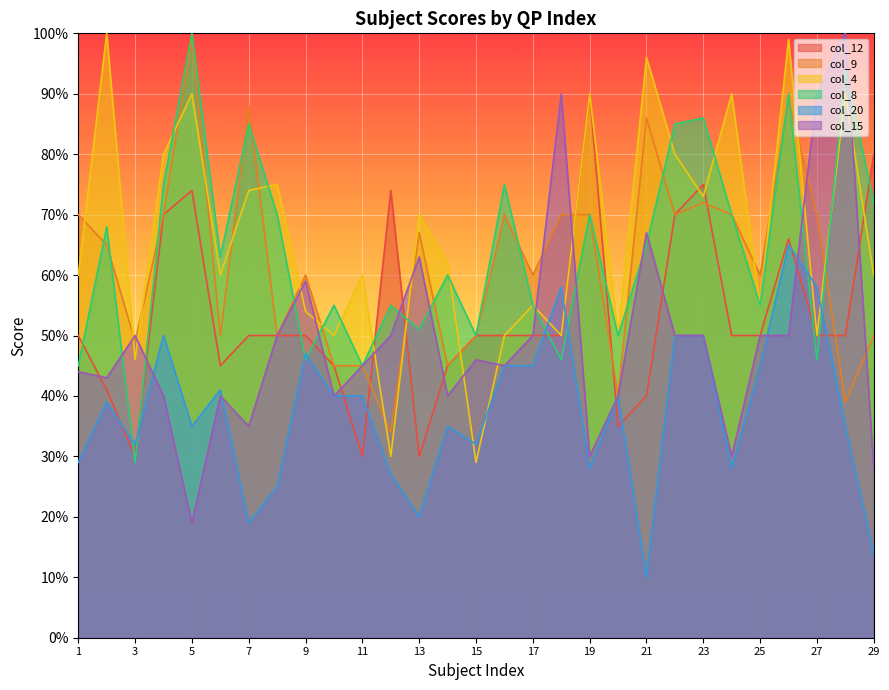

Reading left to right, list all the values displayed in this chart.

col_12: 50	41	30	70	74	45	50	50	50	45	30	74	30	45	50	50	50	50	90	35	40	70	75	50	50	66	50	50	80
col_9: 70	65	49	70	99	50	88	50	60	45	45	34	67	45	50	70	60	70	70	40	86	70	72	70	60	89	70	39	50
col_4: 60	100	46	80	90	60	74	75	54	50	60	30	70	62	29	50	55	50	90	50	96	80	73	90	55	99	50	90	60
col_8: 45	68	29	75	100	63	85	70	46	55	45	55	51	60	50	75	55	46	70	50	65	85	86	70	55	90	46	94	72
col_20: 29	39	32	50	35	41	19	25	47	40	40	27	20	35	32	45	45	58	28	40	10	50	50	28	45	65	58	35	14
col_15: 44	43	50	40	19	40	35	50	59	40	45	50	63	40	46	45	50	90	30	40	67	50	50	30	50	50	90	100	28